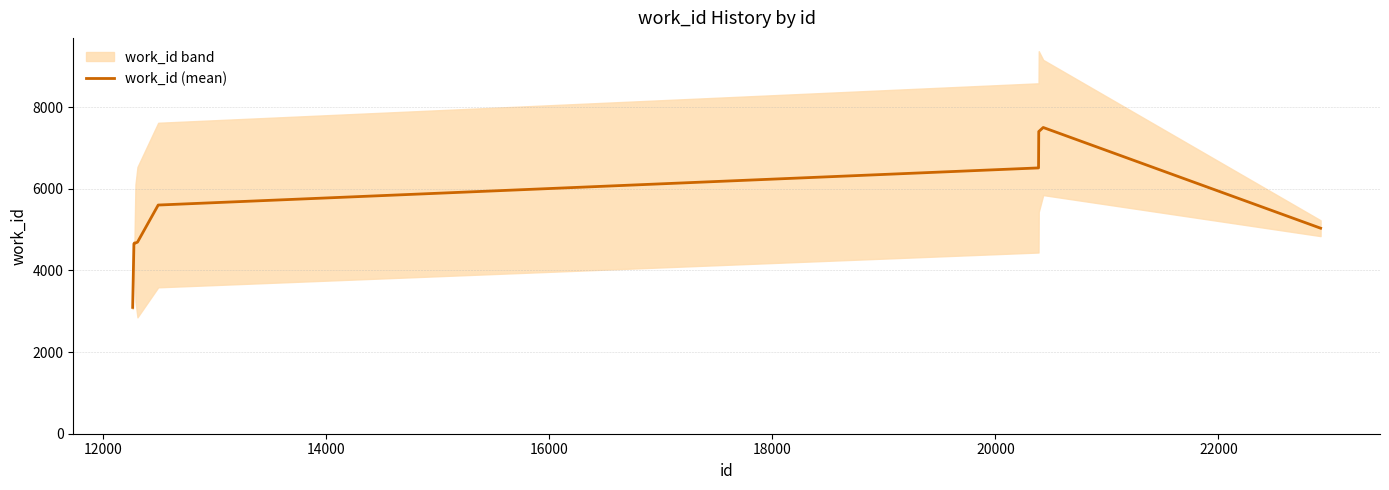

How many points are higher than both their immediate neighbors (excluding endpoints)?

1